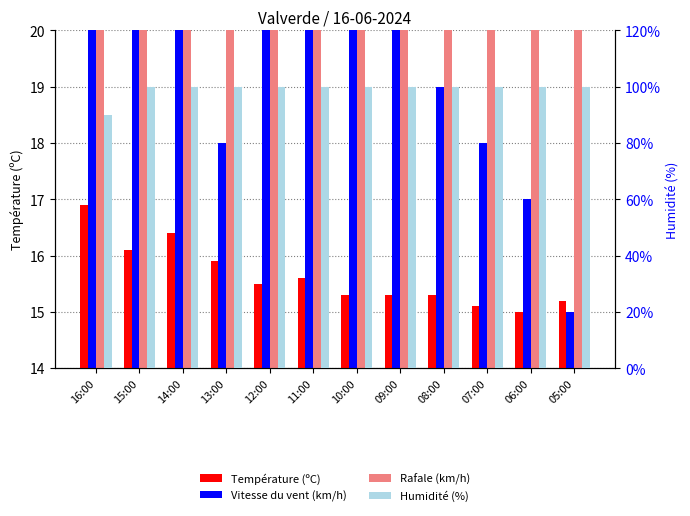

Between 09:00 and 08:00, which series saw the biggest shift?

Vitesse du vent (km/h)